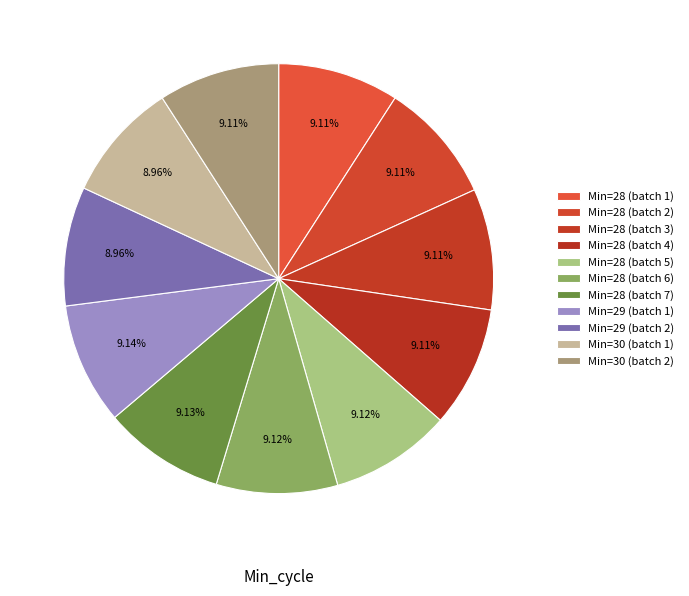

Is there a majority slice in this chart?

No